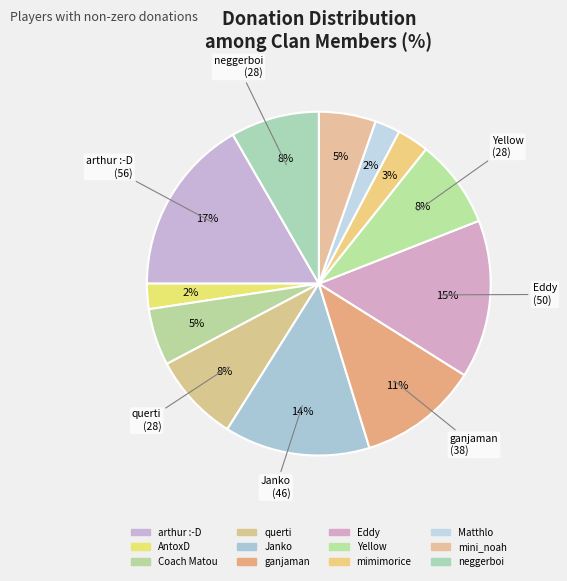

How many segments does this pie chart have?

12